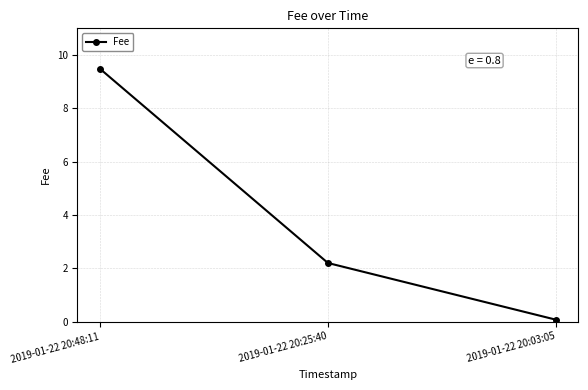

Where does the data first go above 2?

2019-01-22 20:48:11